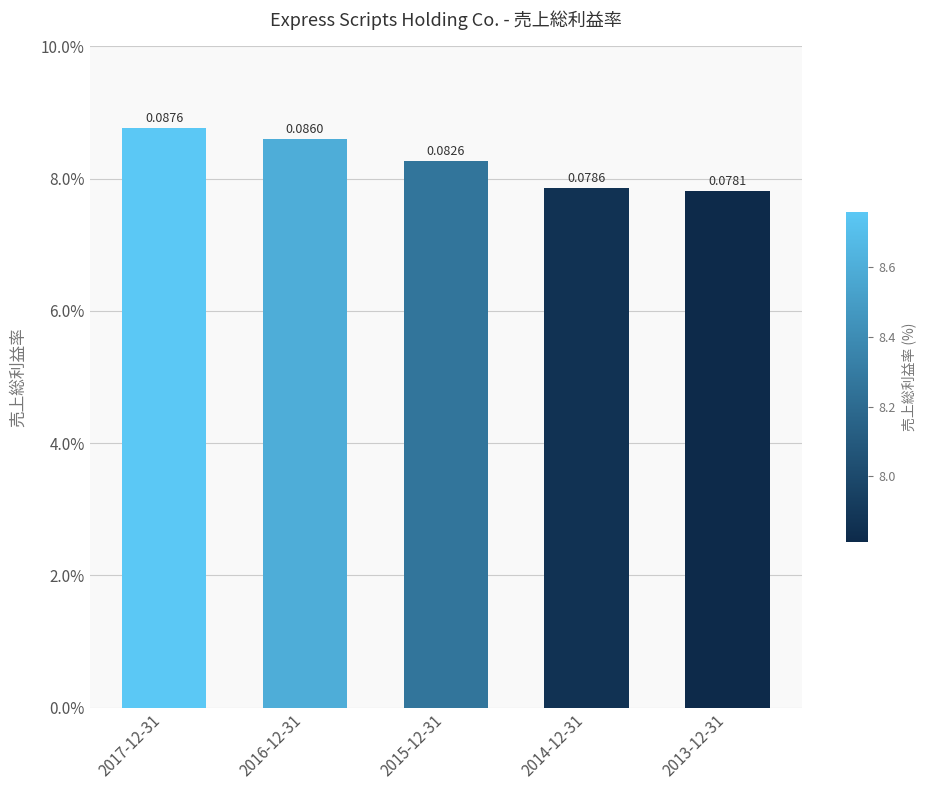

Are the bars grouped side by side (vs. stacked)?

No